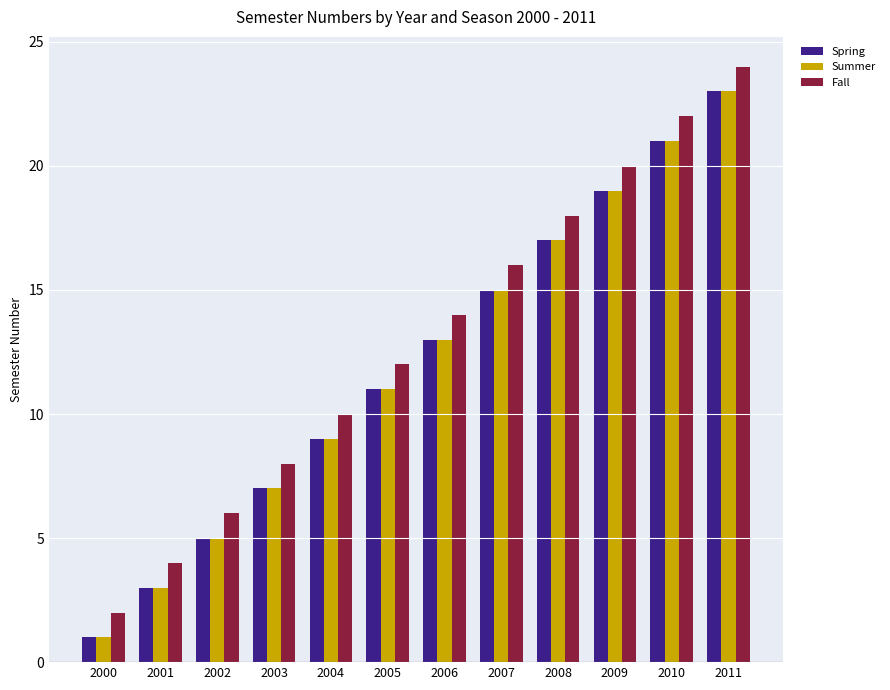

What is the difference between the Summer values at 2005 and 2000?

10